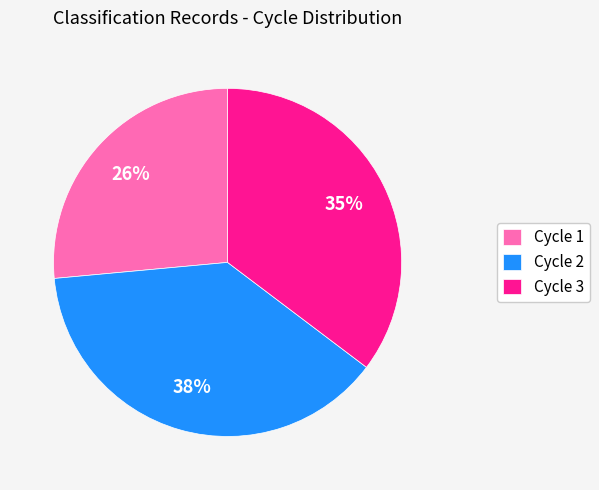

Does any single category account for the majority?

No